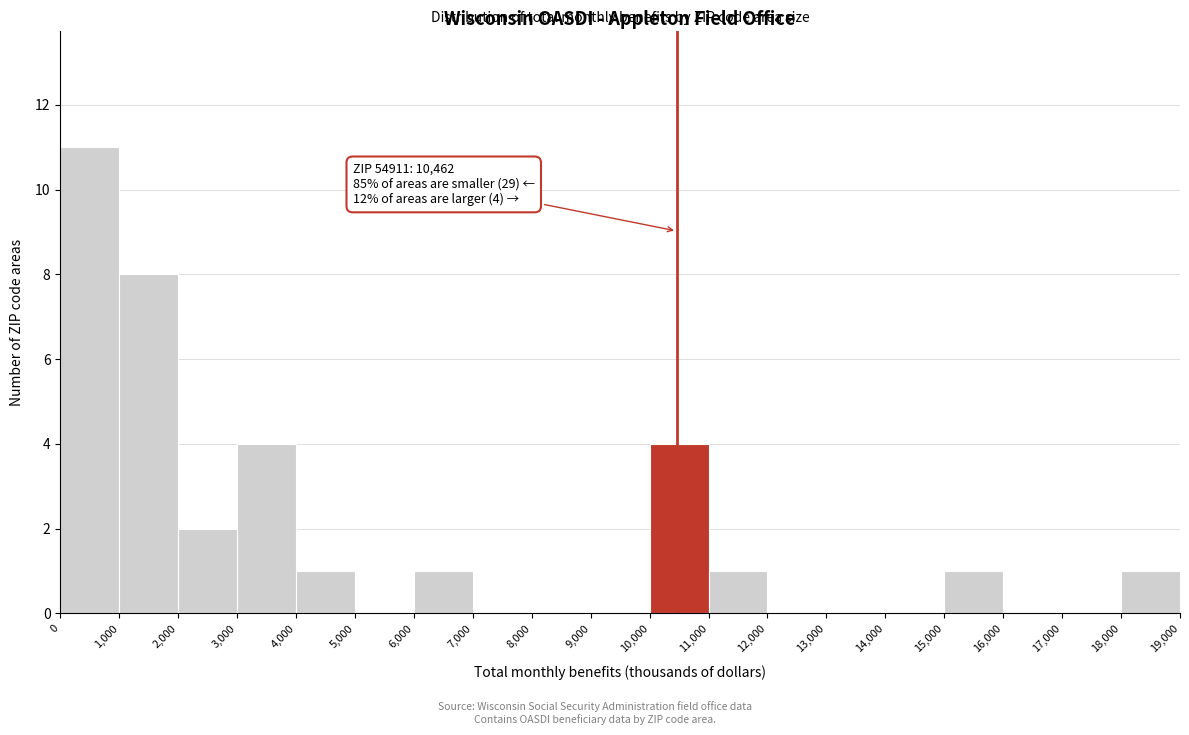

Which range on the x-axis has the tallest bar?

0 to 1,000